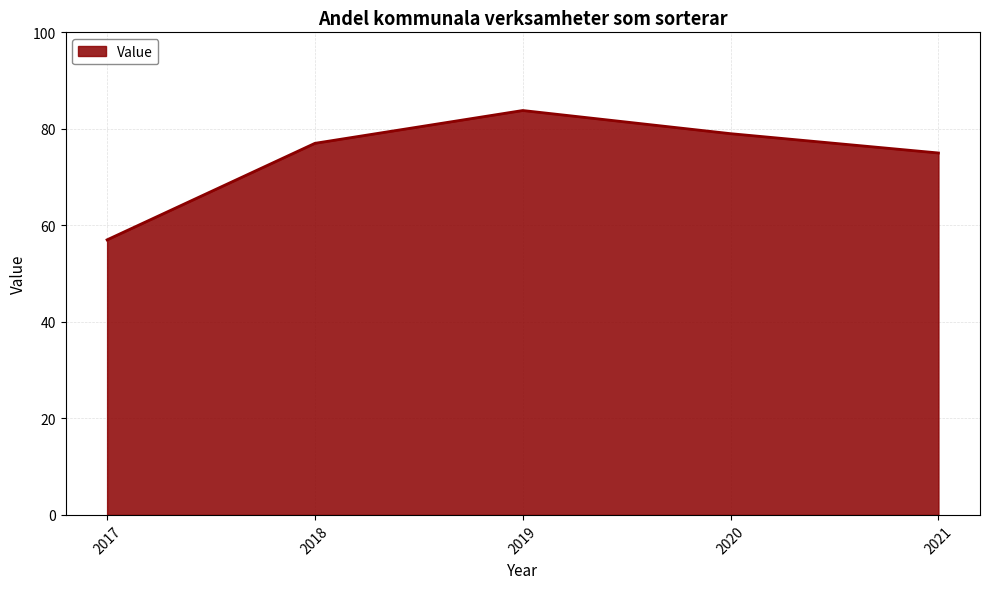

Which category has the highest value across all series?

2019